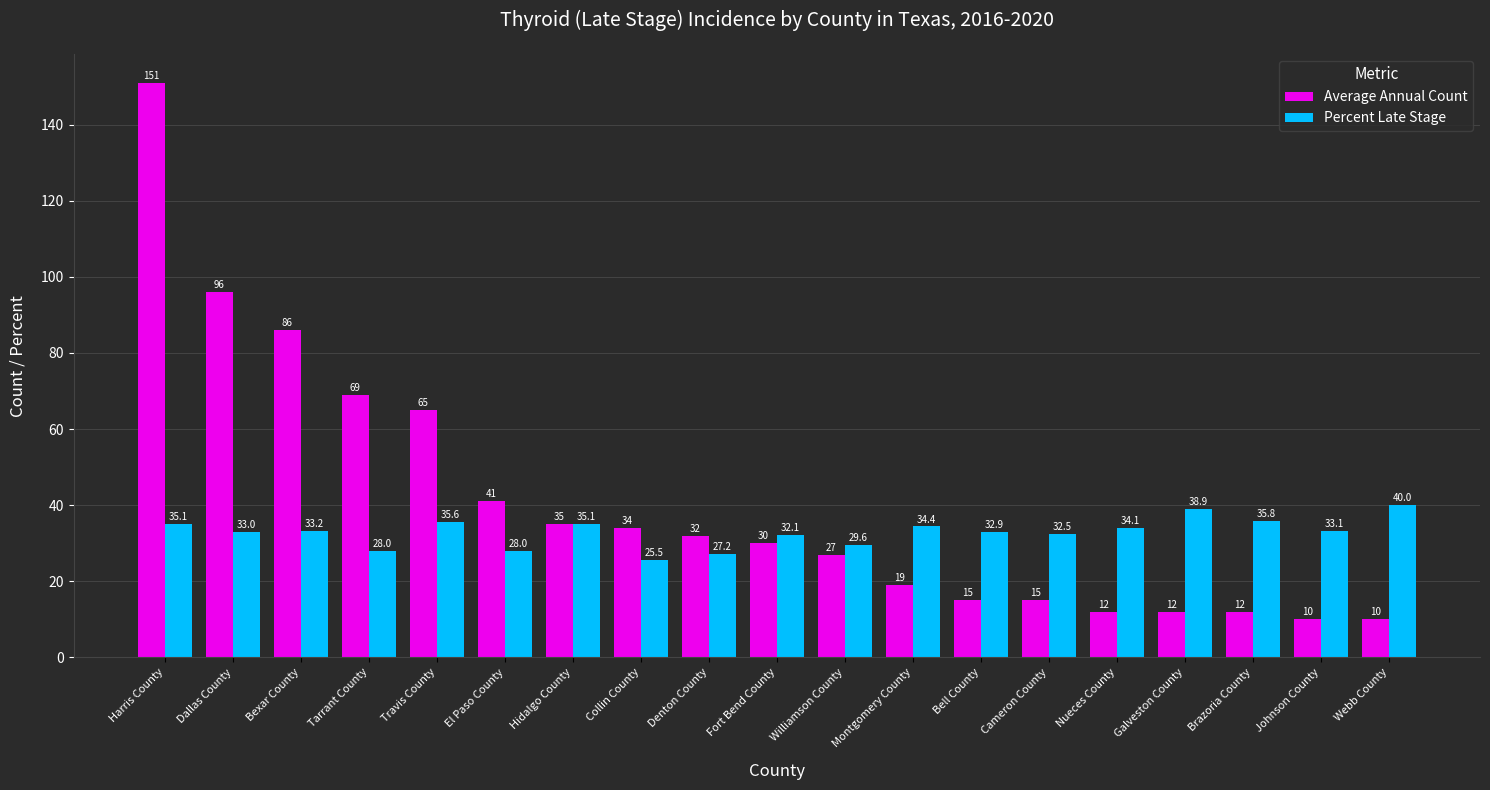

Rank the series by their maximum value, from lowest to highest.

Percent Late Stage, Average Annual Count